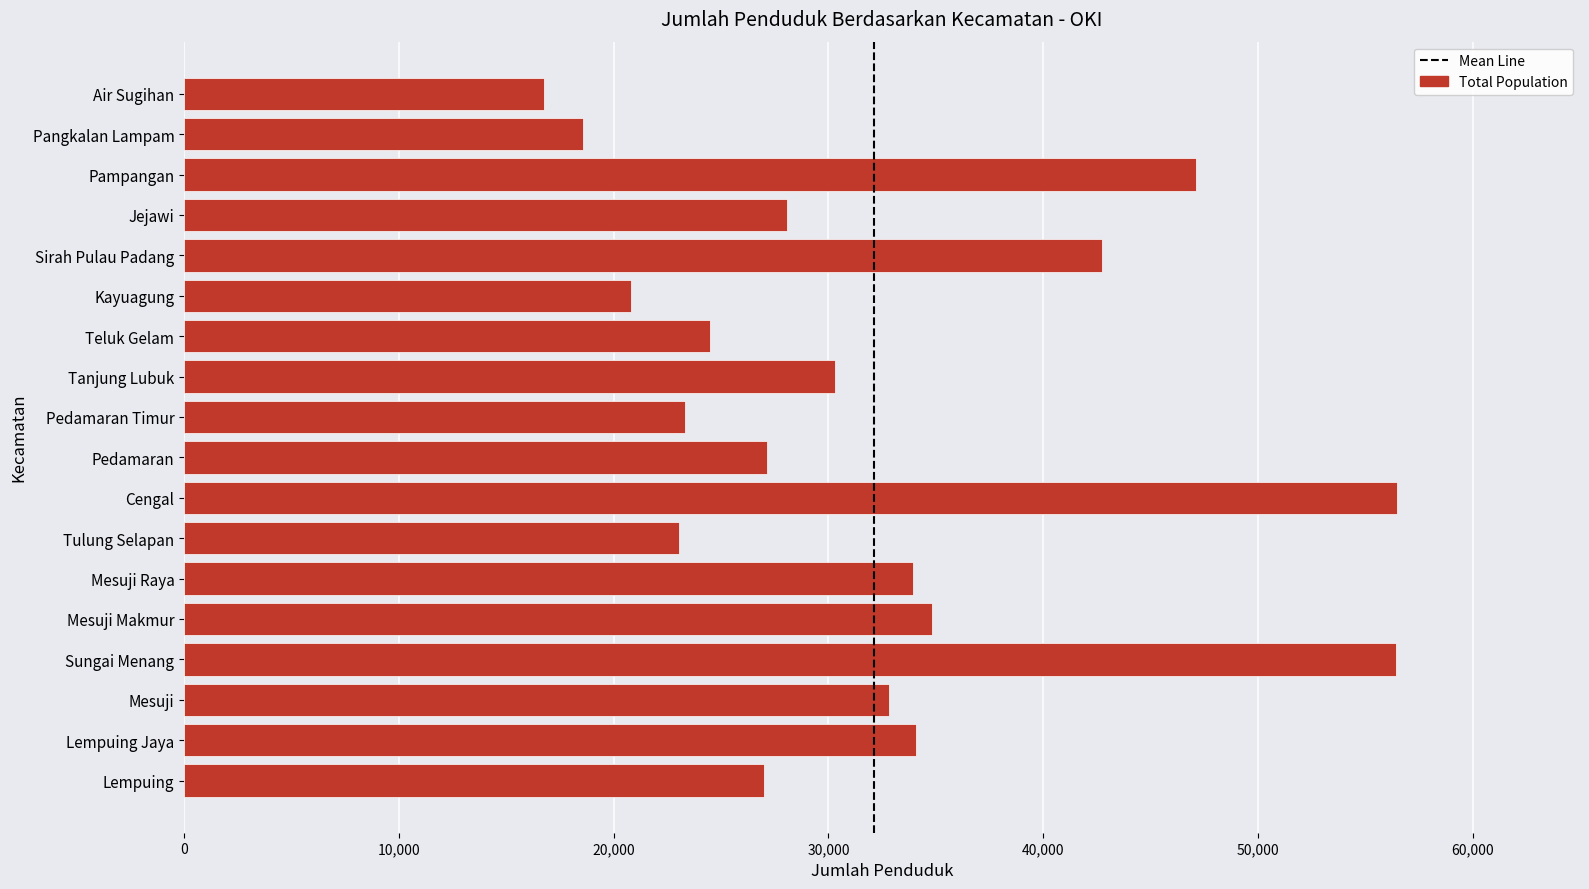

What is the approximate value at Teluk Gelam, to the nearest 50?

24500